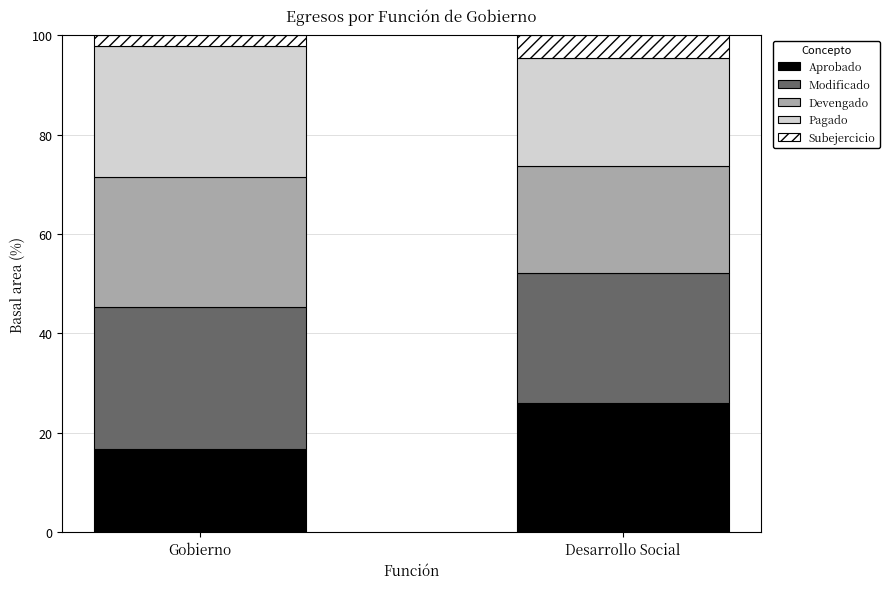

Count the number of categories in the chart.

2